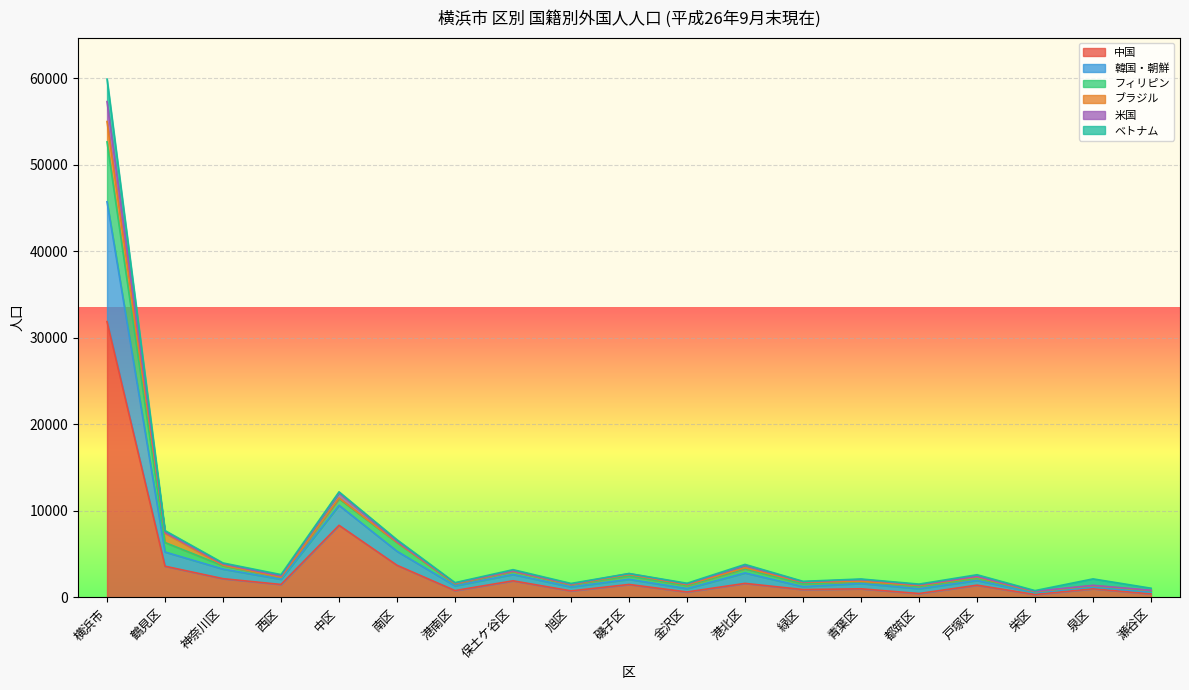

Does the chart display data point markers on the line(s)?

No